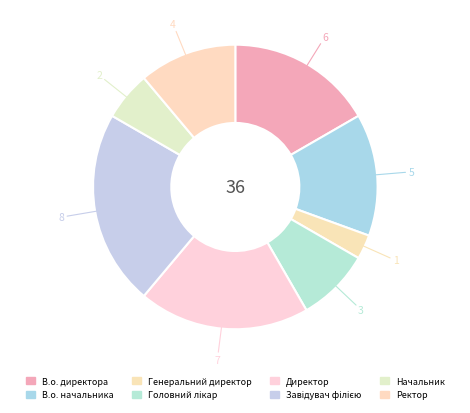

Combined, what portion of the pie is Завідувач філією and В.о. директора?

38.9%